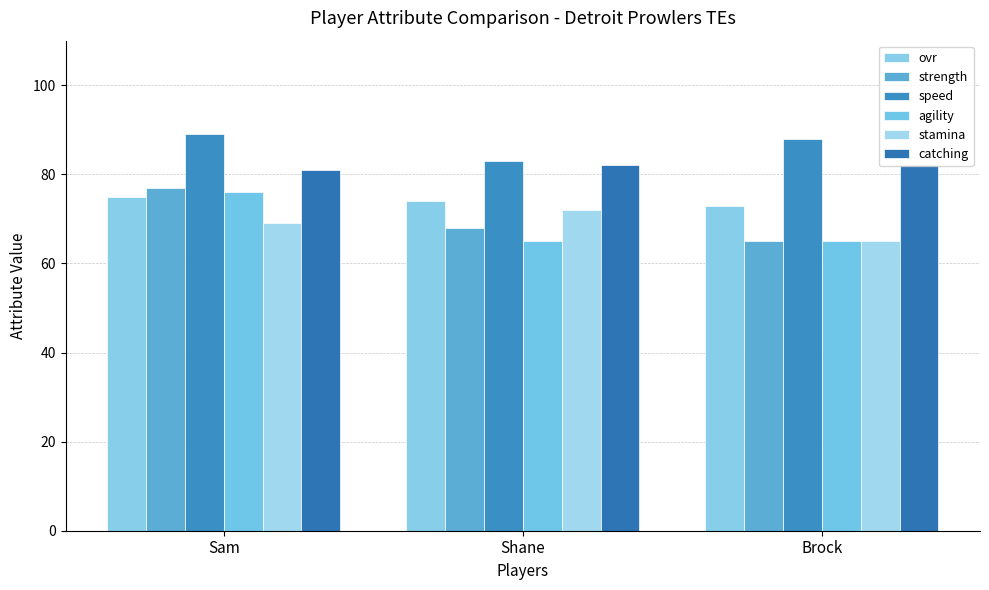

Rank the series by their maximum value, from highest to lowest.

speed, catching, strength, agility, ovr, stamina